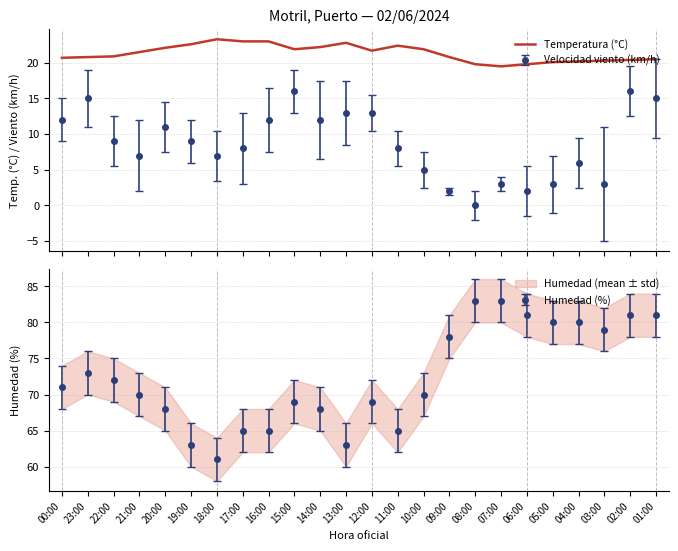

At which category does the chart reach its minimum across all series?

07:00